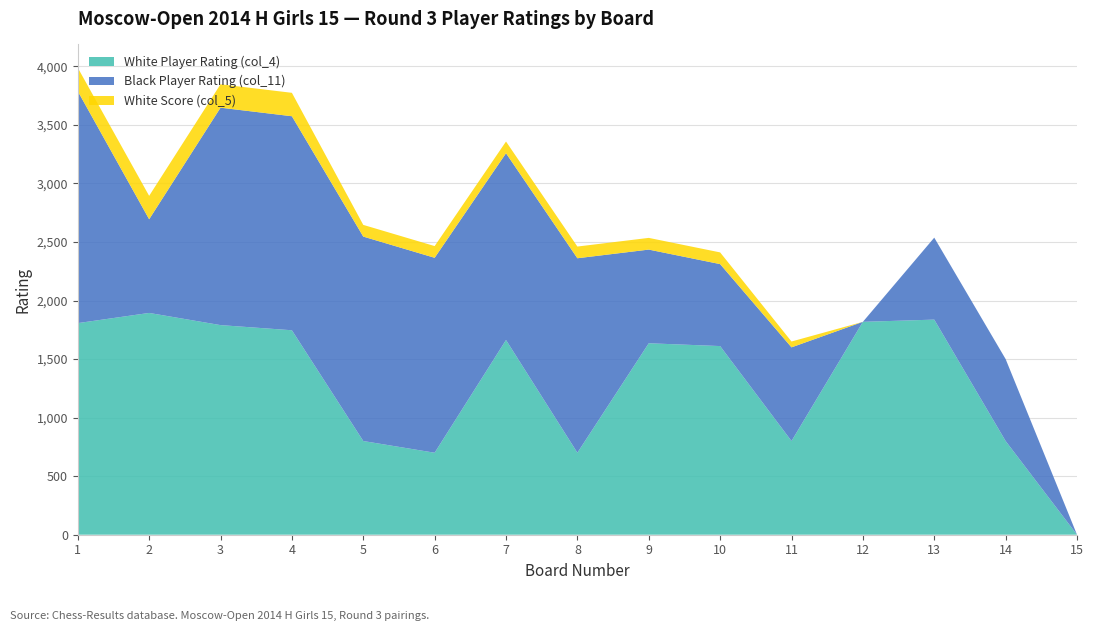

Reading left to right, list all the values displayed in this chart.

White Player Rating (col_4): 1807	1894	1790	1746	800	700	1663	700	1635	1611	800	1818	1837	800	0
Black Player Rating (col_11): 1981	800	1857	1828	1746	1665	1595	1661	800	700	800	0	700	700	0
White Score (col_5): 200	200	200	200	100	100	100	100	100	100	50	0	0	0	0